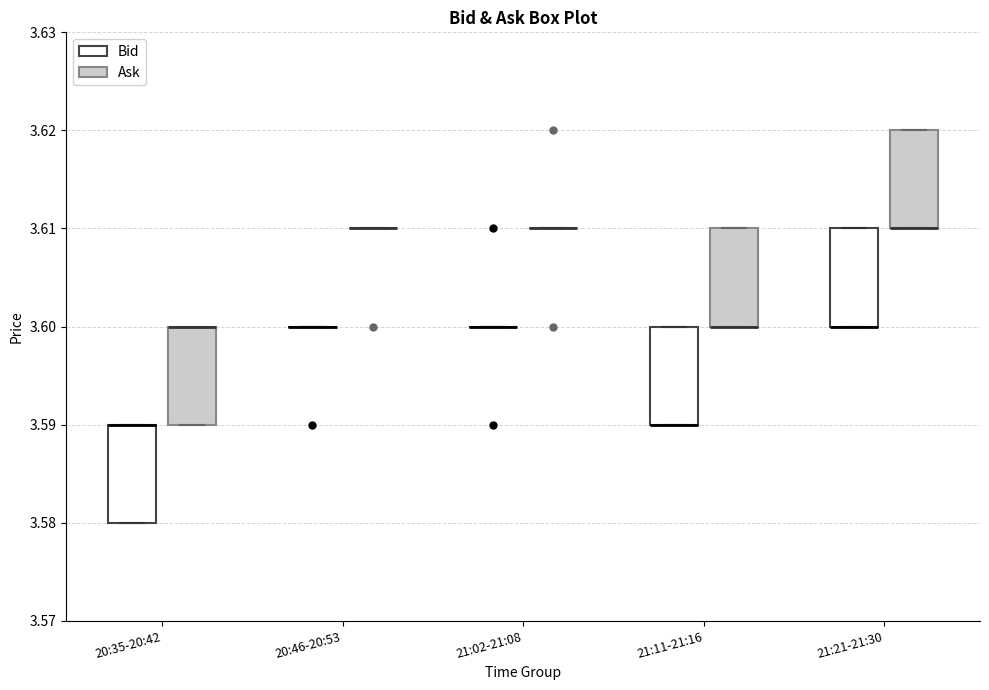

Reading left to right, read every box against the y-axis: the position of its median line, the range the box covers, and the ends of its whiskers. The values are not printed on the chart, so give them approximately, as read against the axis.

20:35-20:42 (Bid): median 3.59 (drawn on the box's upper edge), box 3.58 to 3.59, whiskers 3.58 to 3.59
20:35-20:42 (Ask): median 3.60 (drawn on the box's upper edge), box 3.59 to 3.60, whiskers 3.59 to 3.60
20:46-20:53 (Bid): box collapsed to a line at 3.60, whiskers 3.60 to 3.60
20:46-20:53 (Ask): box collapsed to a line at 3.61, whiskers 3.61 to 3.61
21:02-21:08 (Bid): box collapsed to a line at 3.60, whiskers 3.60 to 3.60
21:02-21:08 (Ask): box collapsed to a line at 3.61, whiskers 3.61 to 3.61
21:11-21:16 (Bid): median 3.59 (drawn on the box's lower edge), box 3.59 to 3.60, whiskers 3.59 to 3.60
21:11-21:16 (Ask): median 3.60 (drawn on the box's lower edge), box 3.60 to 3.61, whiskers 3.60 to 3.61
21:21-21:30 (Bid): median 3.60 (drawn on the box's lower edge), box 3.60 to 3.61, whiskers 3.60 to 3.61
21:21-21:30 (Ask): median 3.61 (drawn on the box's lower edge), box 3.61 to 3.62, whiskers 3.61 to 3.62